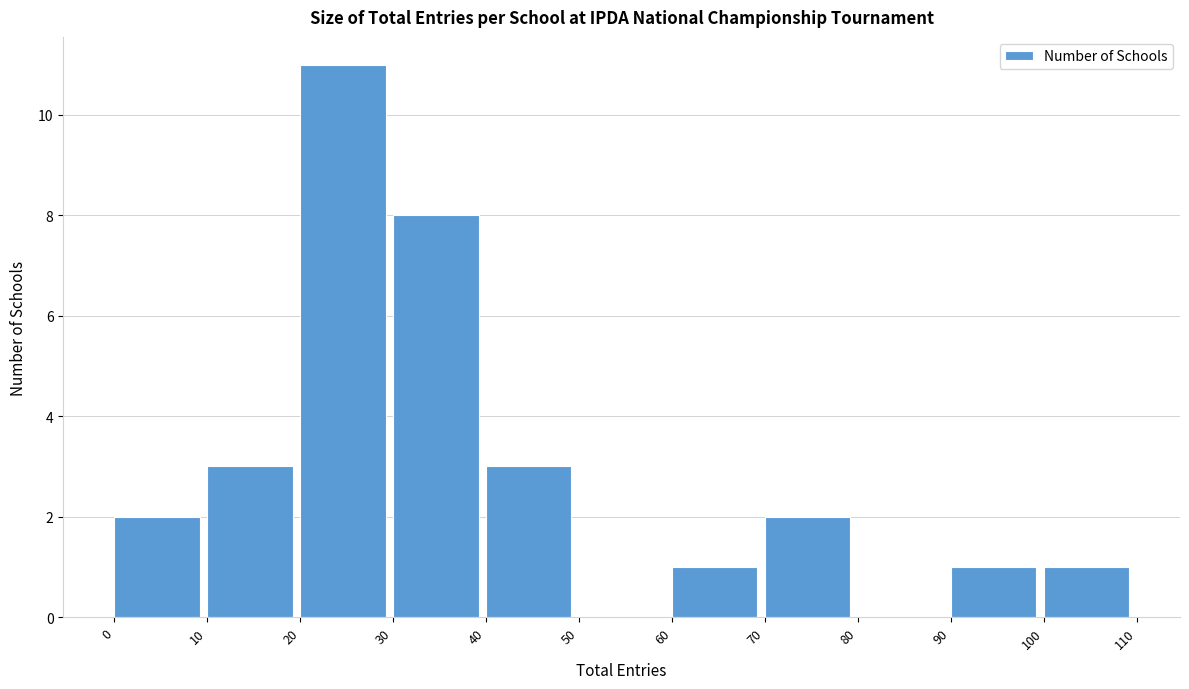

Reading left to right, list every bar in this chart as the range it spans on the x-axis followed by its height. The values are not printed on the chart, so give them approximately, as read against the axis.

0 to 10: 2
10 to 20: 3
20 to 30: 11
30 to 40: 8
40 to 50: 3
50 to 60: 0
60 to 70: 1
70 to 80: 2
80 to 90: 0
90 to 100: 1
100 to 110: 1